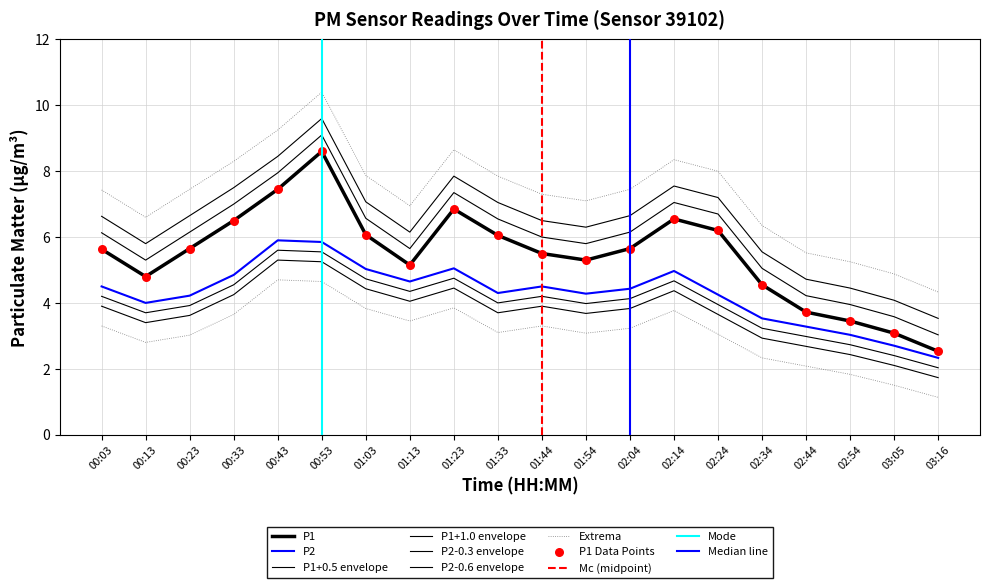

Which series has the largest total across all categories?

P1